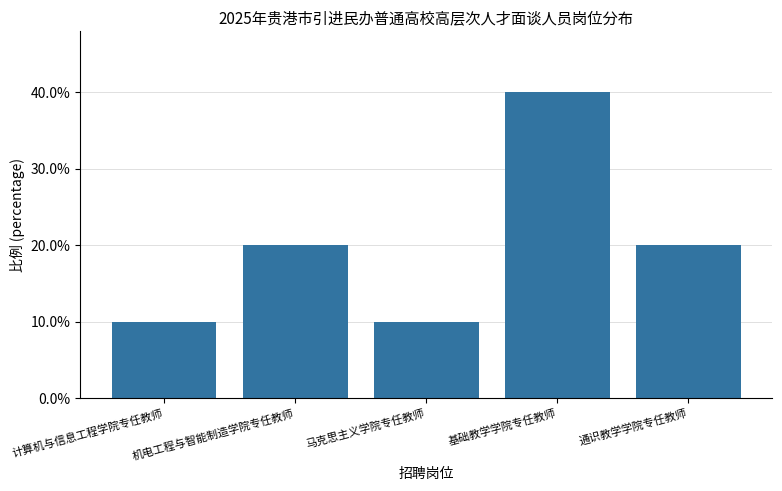

Which category has the lowest value across all series?

计算机与信息工程学院专任教师